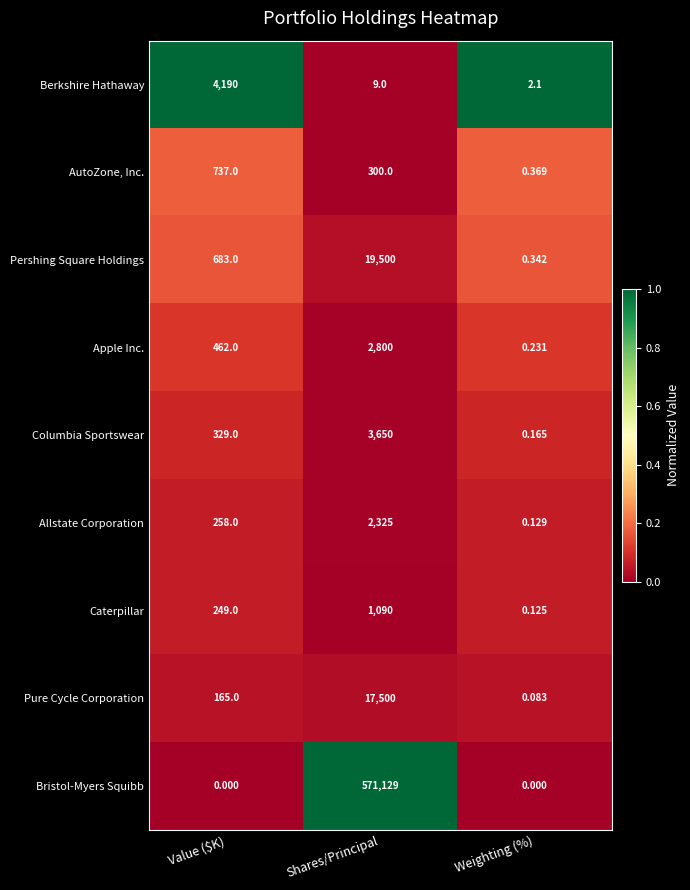

At which label does Pershing Square Holdings reach its peak?

Shares/Principal